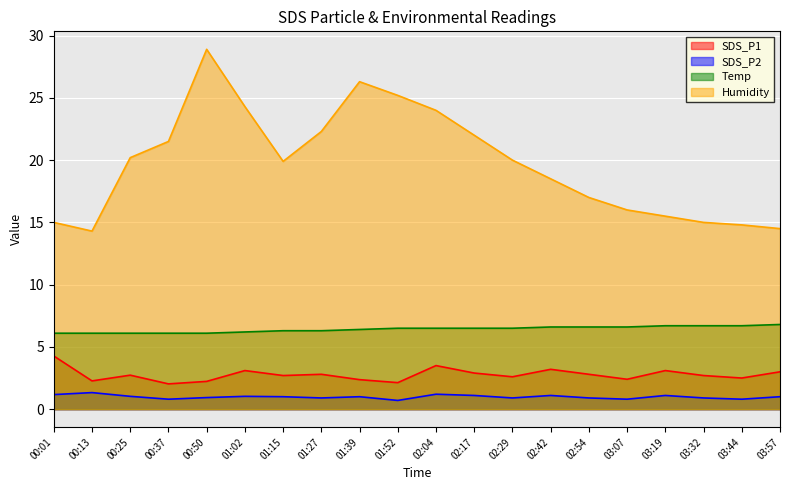

Read the SDS_P2 value at 03:32.

0.9